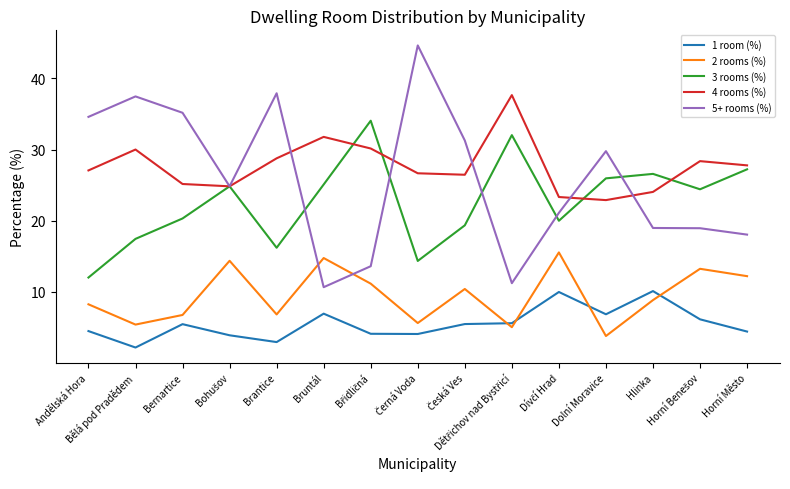

True or false: 3 rooms (%) and 1 room (%) intersect in this chart.

False